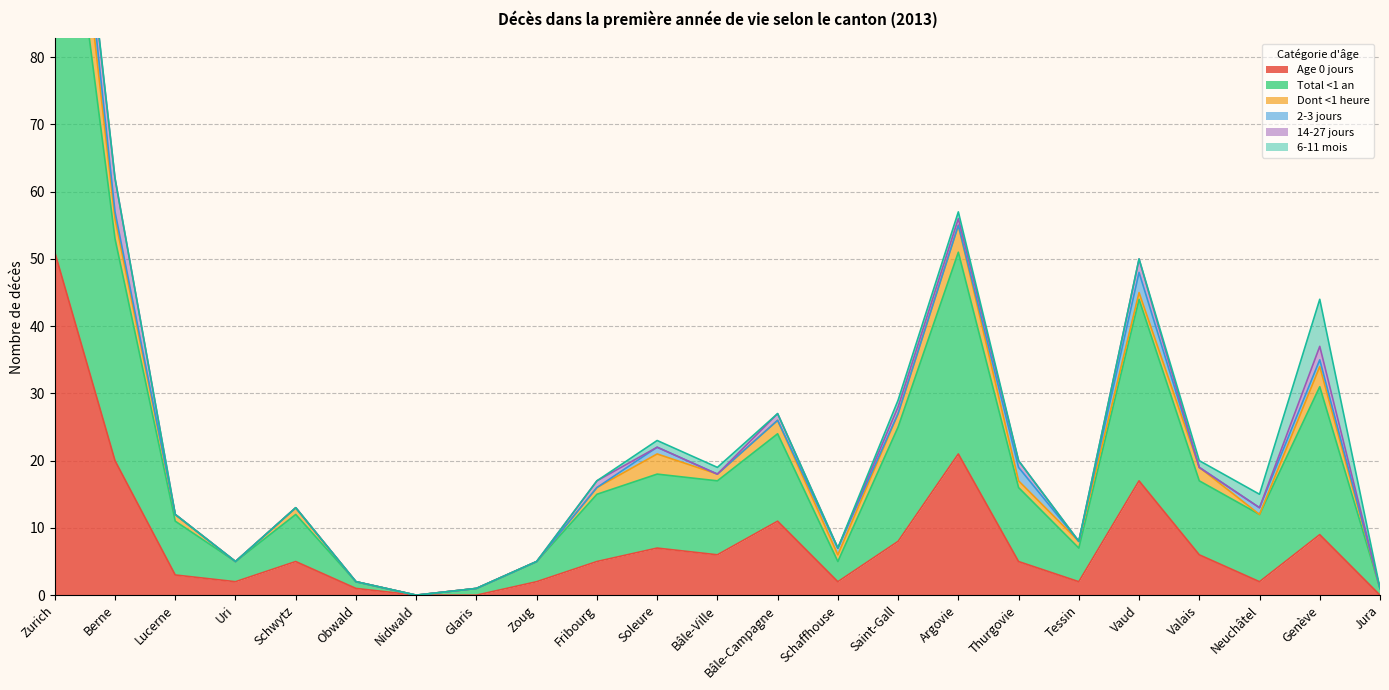

Which series has the widest spread of values?

Total <1 an